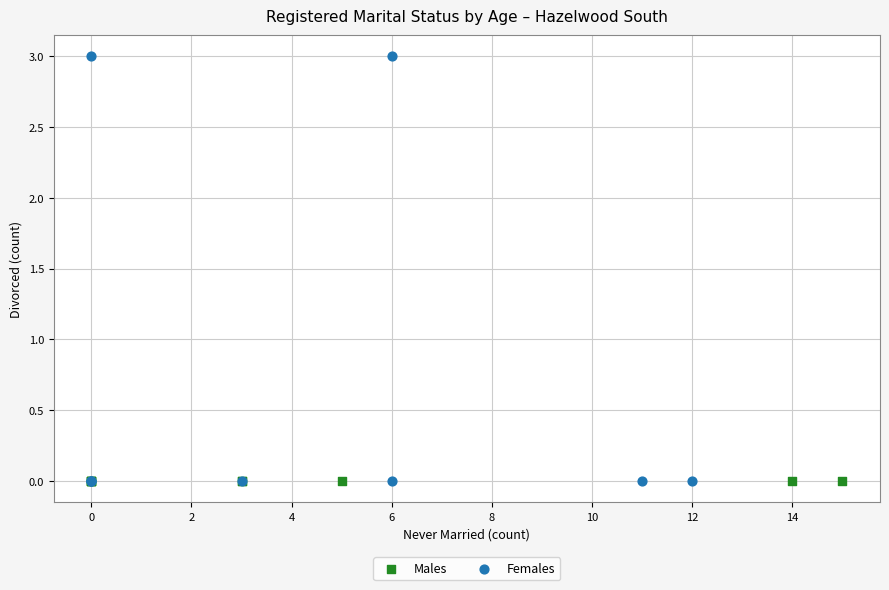

Which series contains the highest Y value?

Females